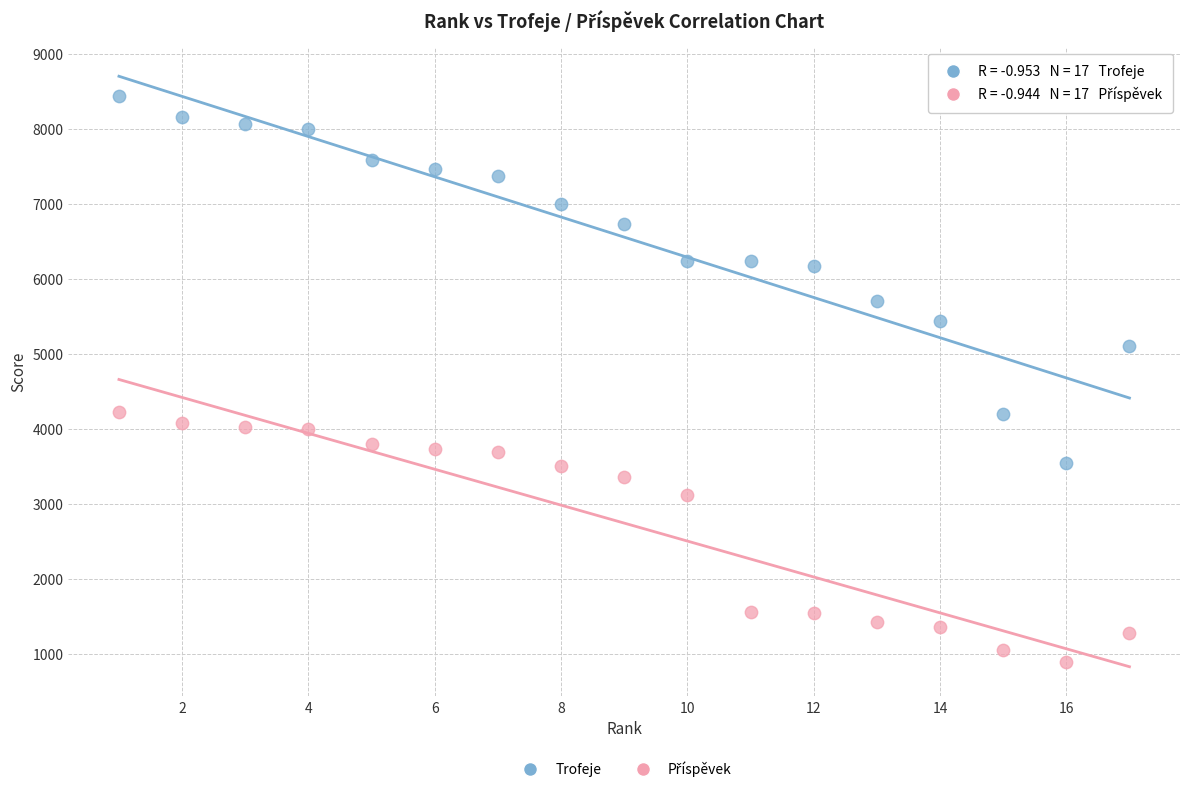

Which series has the largest Y range (max minus min)?

Trofeje